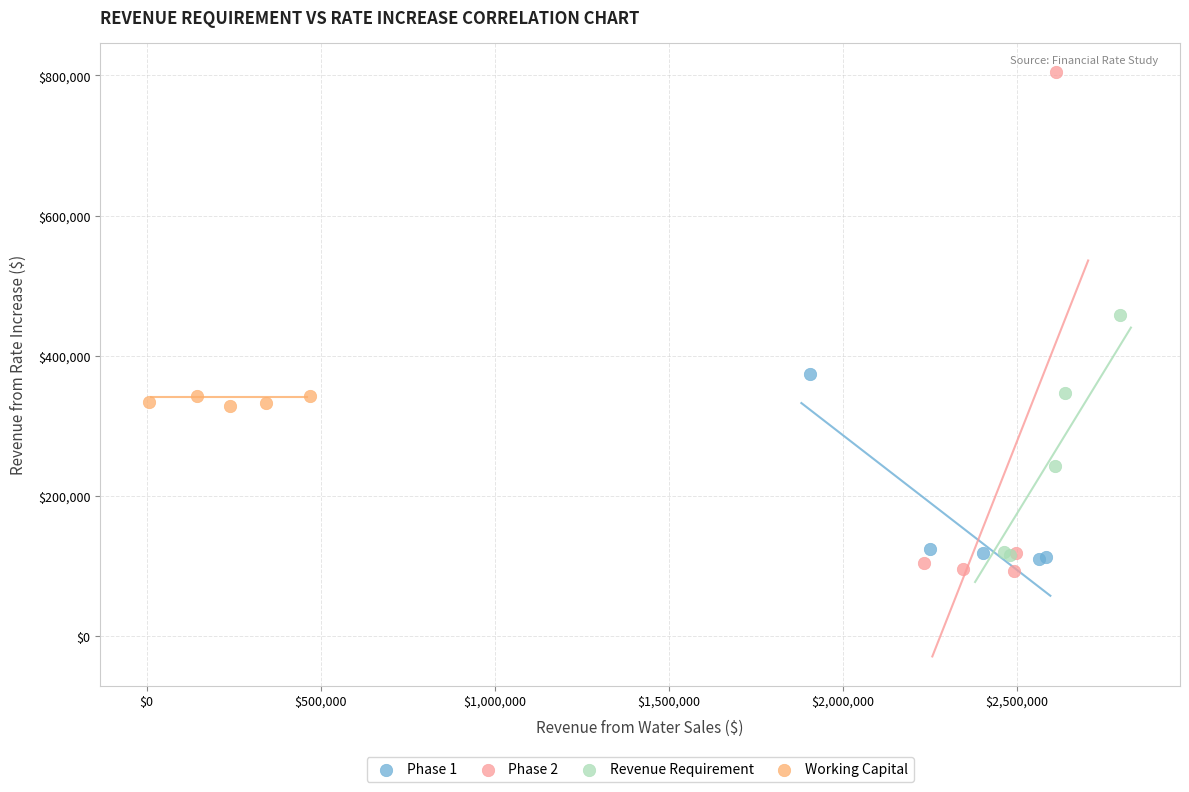

Which series contains the highest Y value?

Phase 2